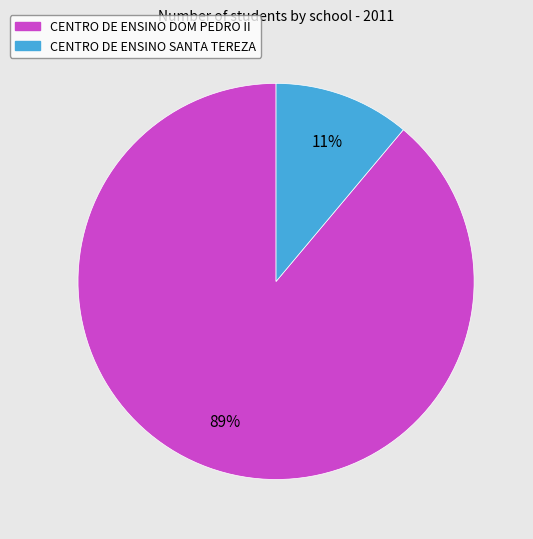

Rank the categories by value from lowest to highest.

CENTRO DE ENSINO SANTA TEREZA, CENTRO DE ENSINO DOM PEDRO II